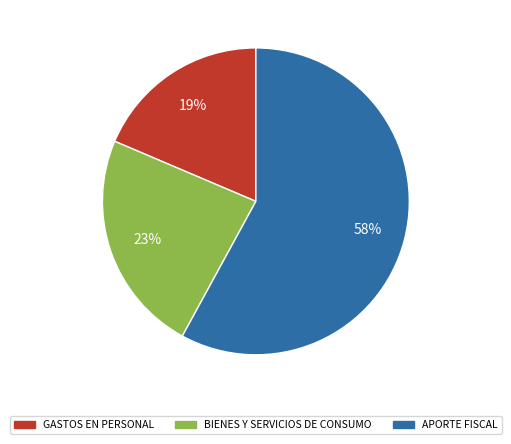

How many segments does this pie chart have?

3